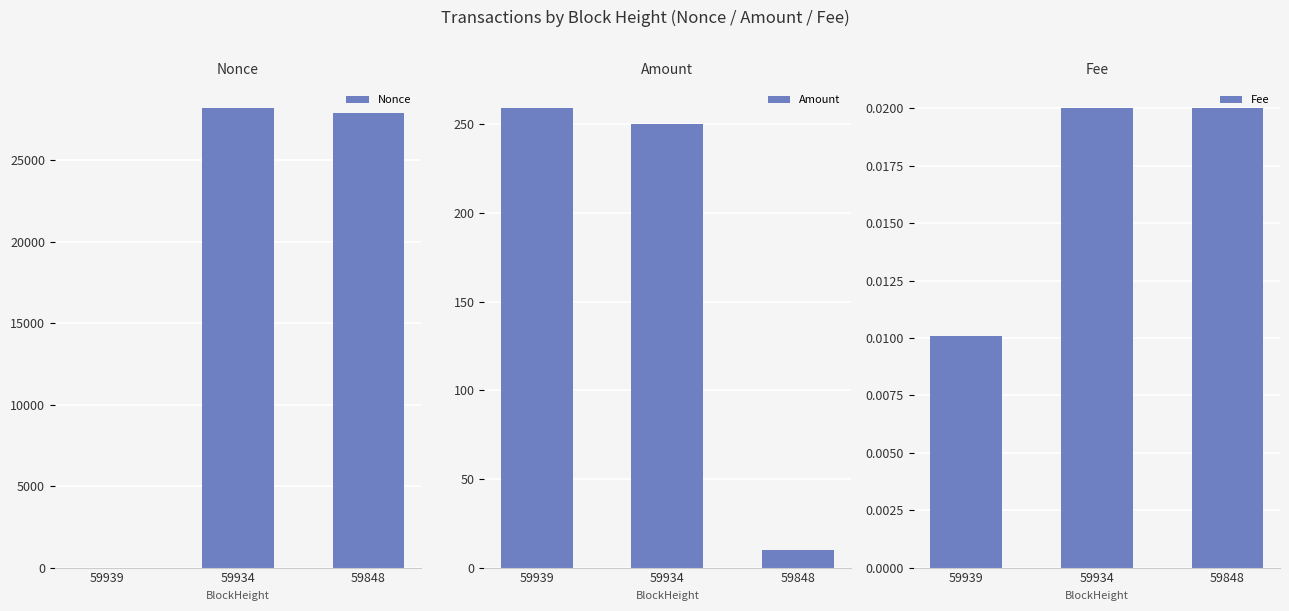

Reading left to right, list all the values displayed in this chart.

Nonce: 0.0	28197.0	27926.0
Amount: 259.0	250.0	10.0
Fee: 0.0	0.0	0.0